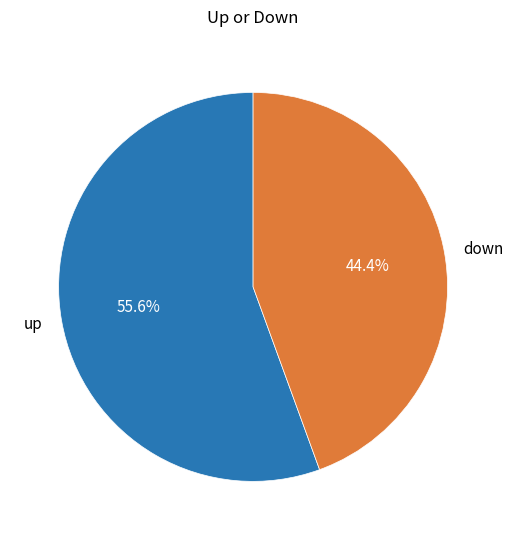

Rank the categories by value from lowest to highest.

down, up